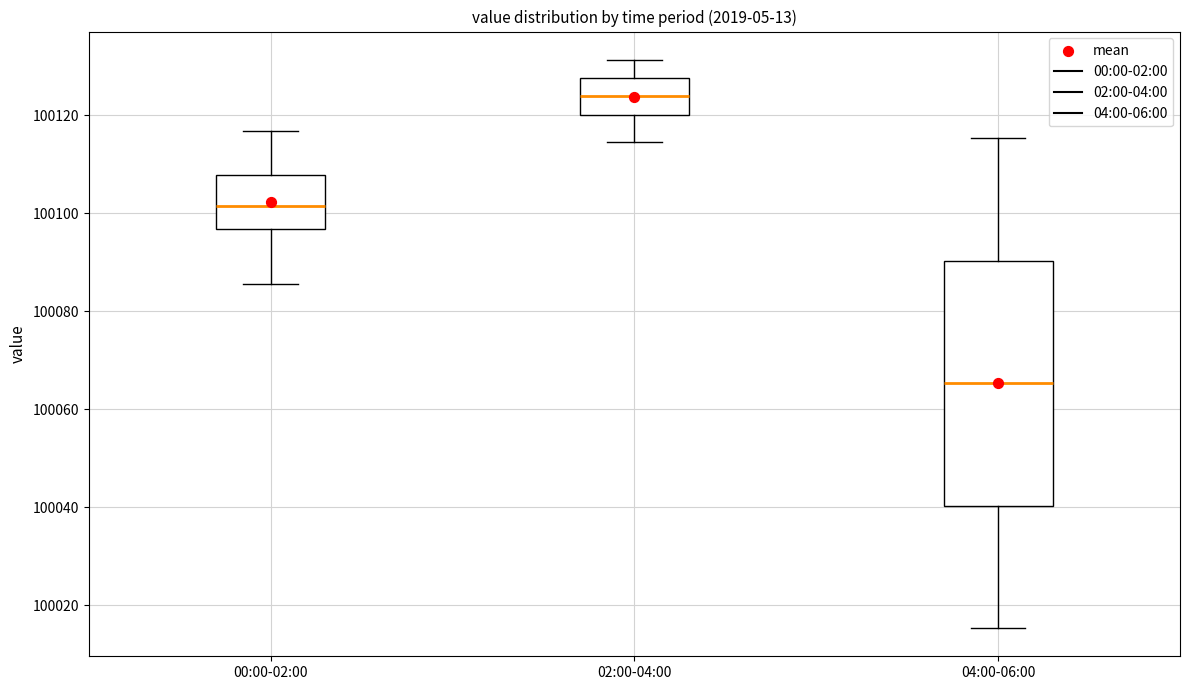

Reading left to right, transcribe this box plot: for each box, give where its median line is, the range the box spans, and where its two whiskers end, as read against the y-axis. The values are not printed on the chart, so give them approximately, as read against the axis.

00:00-02:00: median 100102, box 100096 to 100108, whiskers 100086 to 100116
02:00-04:00: median 100124, box 100120 to 100128, whiskers 100114 to 100132
04:00-06:00: median 100066, box 100040 to 100090, whiskers 100016 to 100116